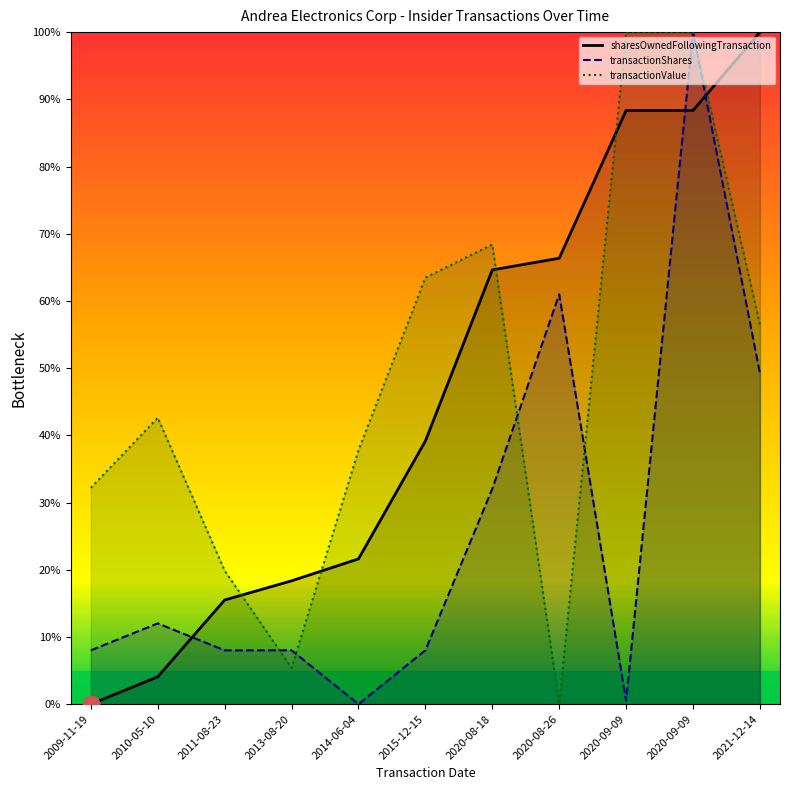

Reading left to right, transcribe all the data shown in this chart.

transactionShares: 2009-11-19=8.0	2010-05-10=12.0	2011-08-23=8.0	2013-08-20=8.0	2014-06-04=0.0	2015-12-15=8.0	2020-08-18=32.0	2020-08-26=61.0	2020-09-09=0.5	2020-09-09=100.0	2021-12-14=49.2
sharesOwnedFollowingTransaction: 2009-11-19=0.0	2010-05-10=4.1	2011-08-23=15.5	2013-08-20=18.4	2014-06-04=21.6	2015-12-15=39.2	2020-08-18=64.6	2020-08-26=66.4	2020-09-09=88.3	2020-09-09=88.3	2021-12-14=100.0
transactionValue: 2009-11-19=32.2	2010-05-10=42.6	2011-08-23=19.9	2013-08-20=5.4	2014-06-04=37.8	2015-12-15=63.5	2020-08-18=68.4	2020-08-26=0.0	2020-09-09=100.0	2020-09-09=100.0	2021-12-14=56.5